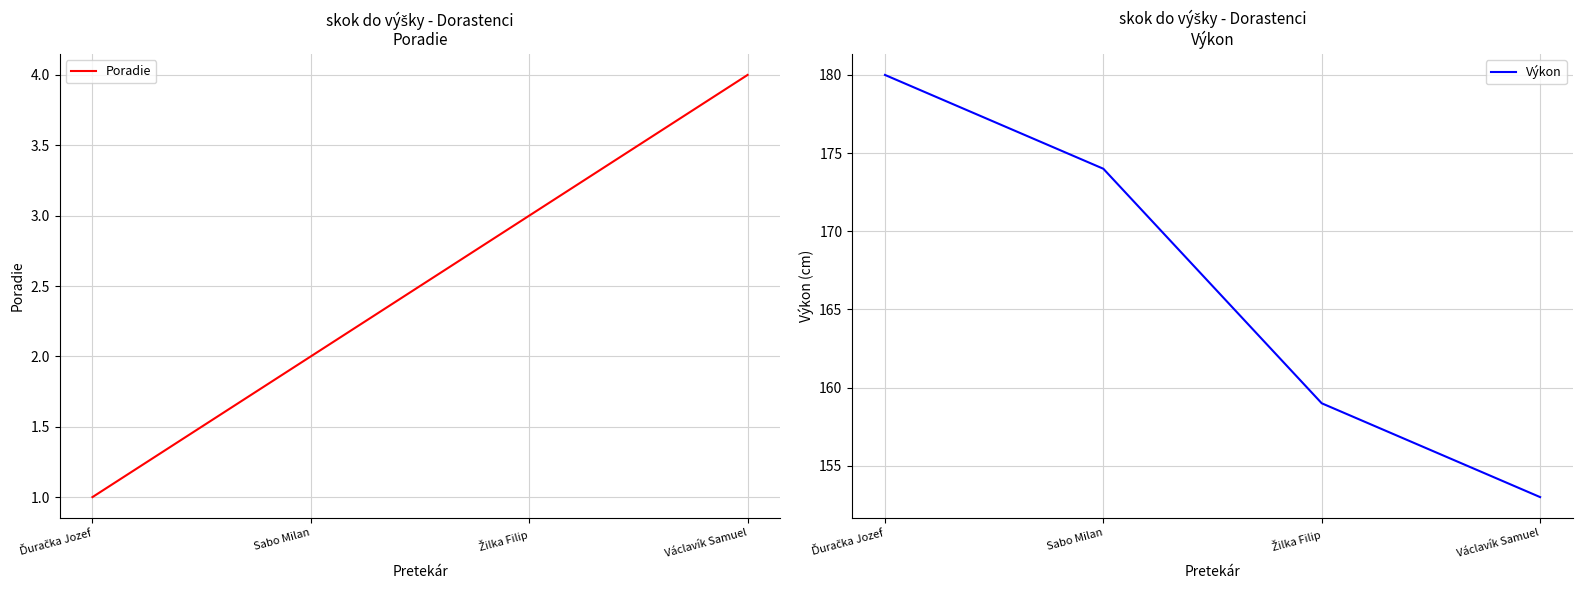

How many data points does each series have?

4